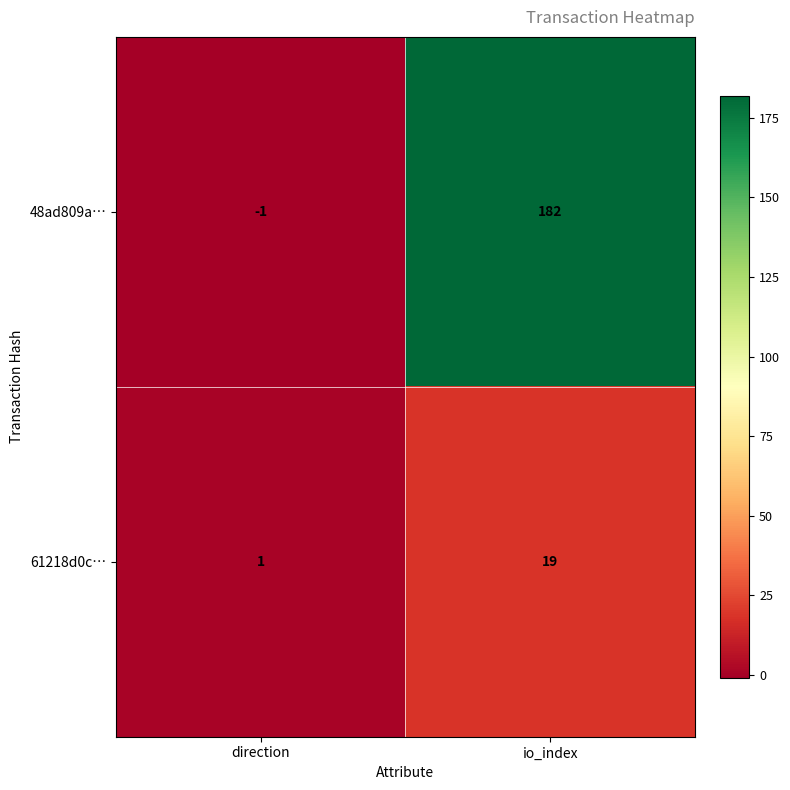

How many data points does each series have?

2